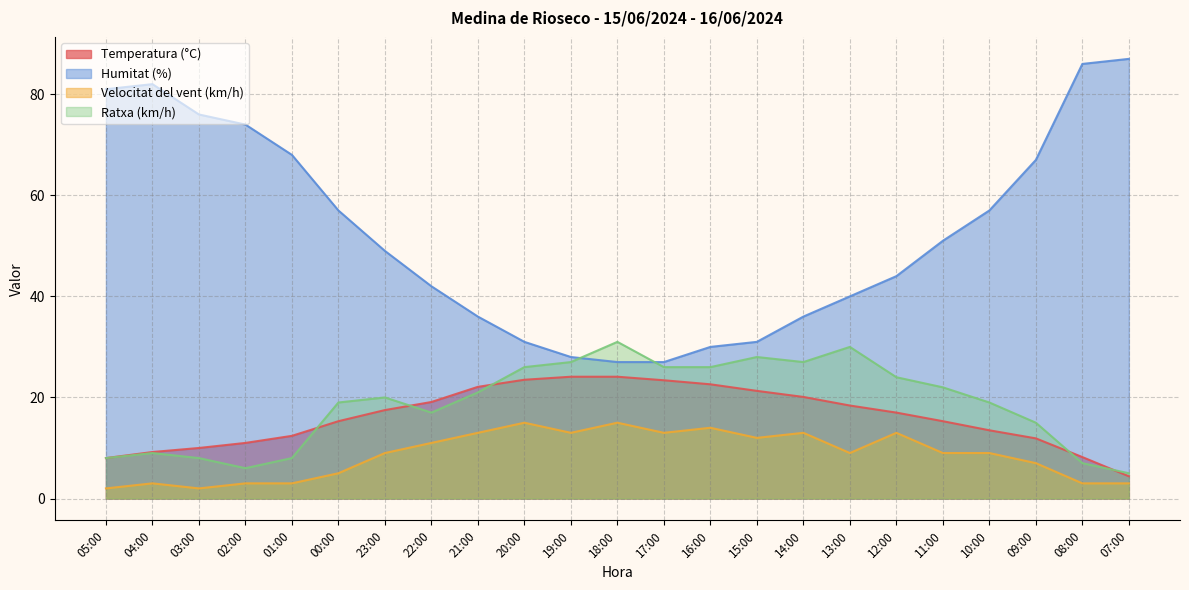

What is the label of the 3rd point from the left?

03:00